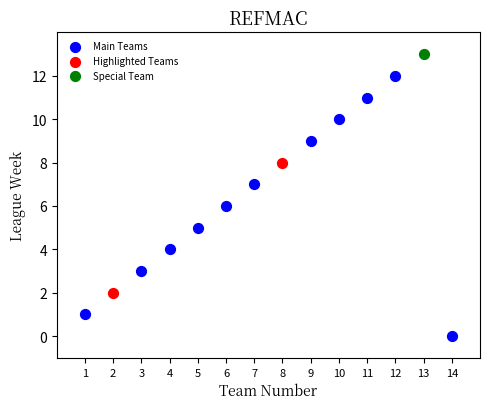

What are all the series names shown in the legend?

Main Teams, Highlighted Teams, Special Team